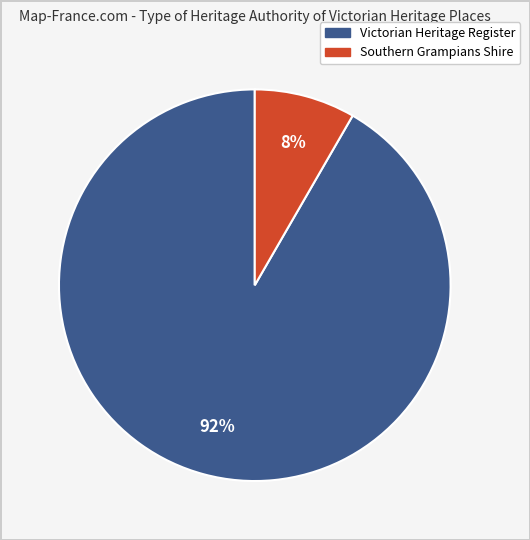

Is there a majority slice in this chart?

Yes